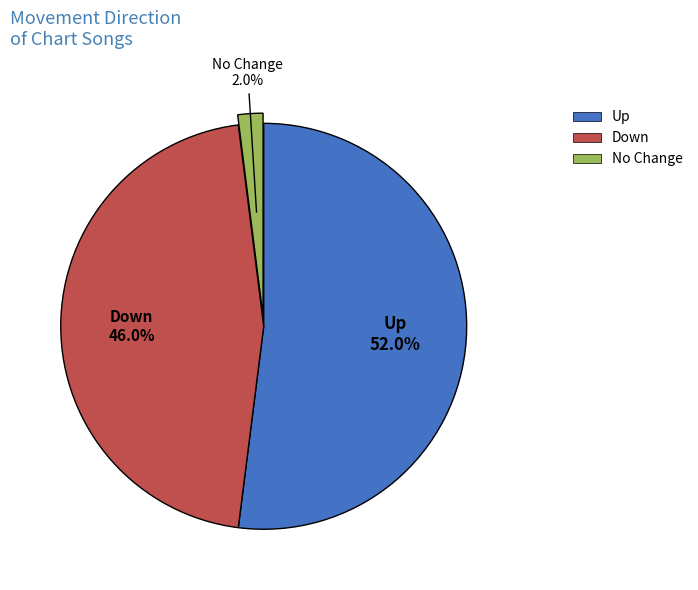

Which has a higher value, Down or No Change?

Down